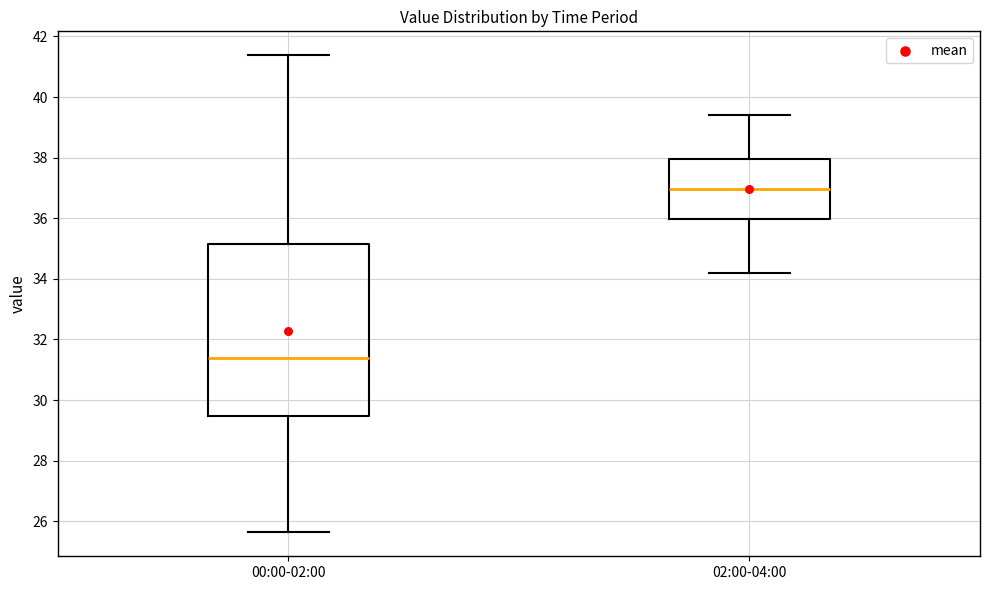

Comparing the boxes themselves (not the whiskers), which one is the tallest?

00:00-02:00